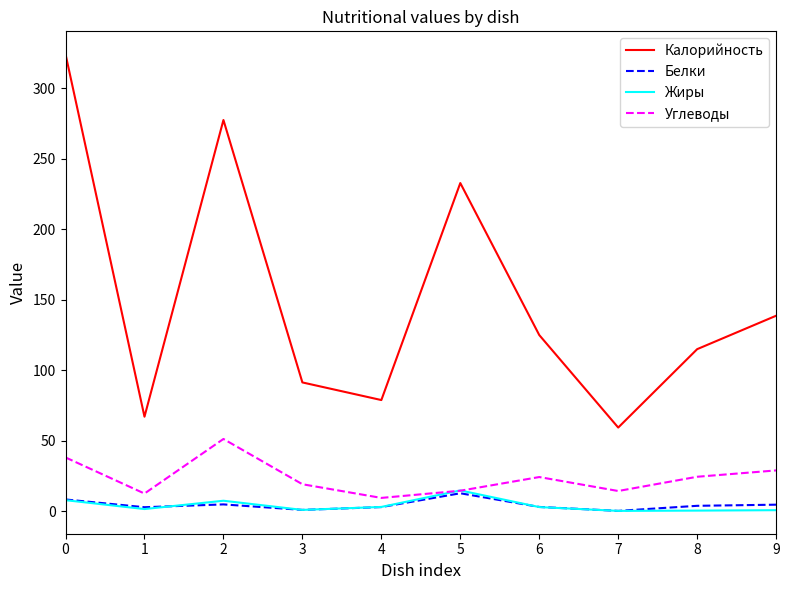

True or false: Жиры and Калорийность cross at least once.

False